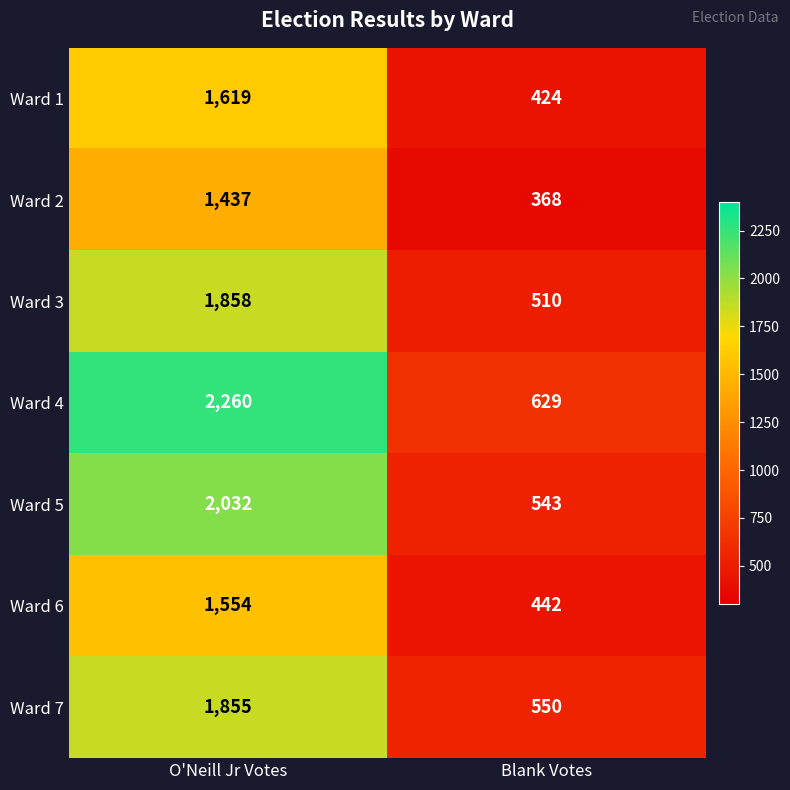

What is the approximate value of Ward 2 at Blank Votes, to the nearest 10?

370